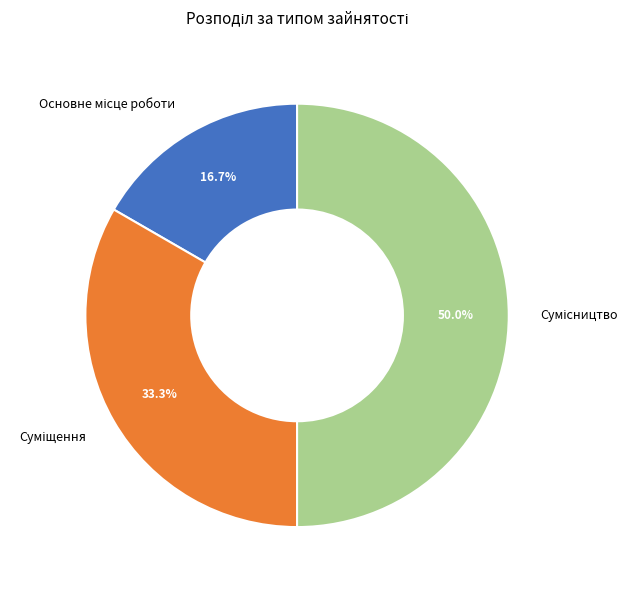

Rank the categories by value from lowest to highest.

Основне місце роботи, Суміщення, Сумісництво